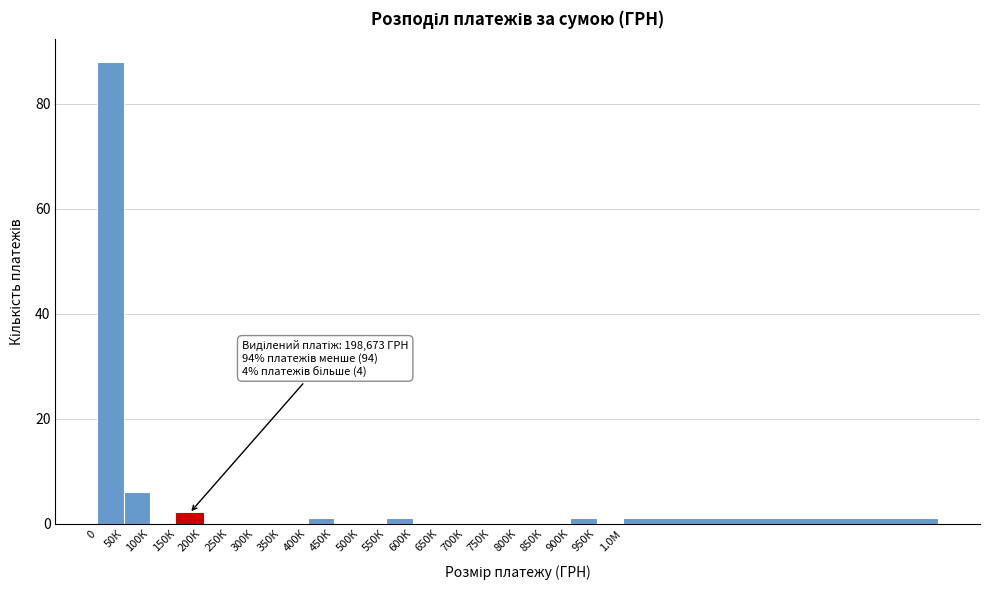

Reading left to right, transcribe all the data shown in this chart.

0=88	50К=6	100К=0	150К=2	200К=0	250К=0	300К=0	350К=0	400К=1	450К=0	500К=0	550К=1	600К=0	650К=0	700К=0	750К=0	800К=0	850К=0	900К=1	950К=0	1.0М=1